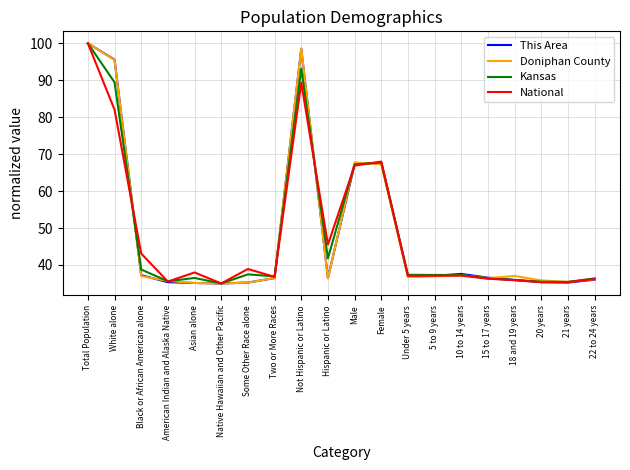

Which series changed the most between Total Population and American Indian and Alaska Native?

This Area